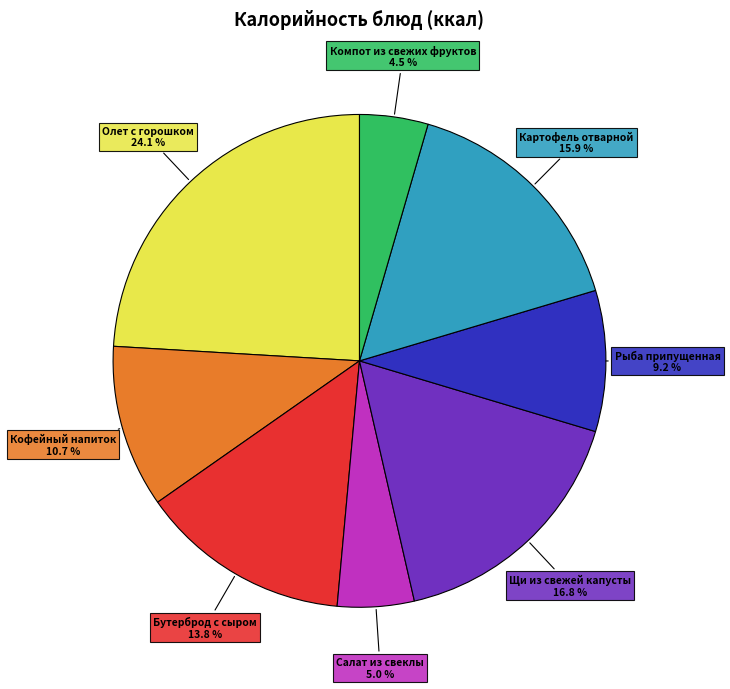

Does any single category account for the majority?

No